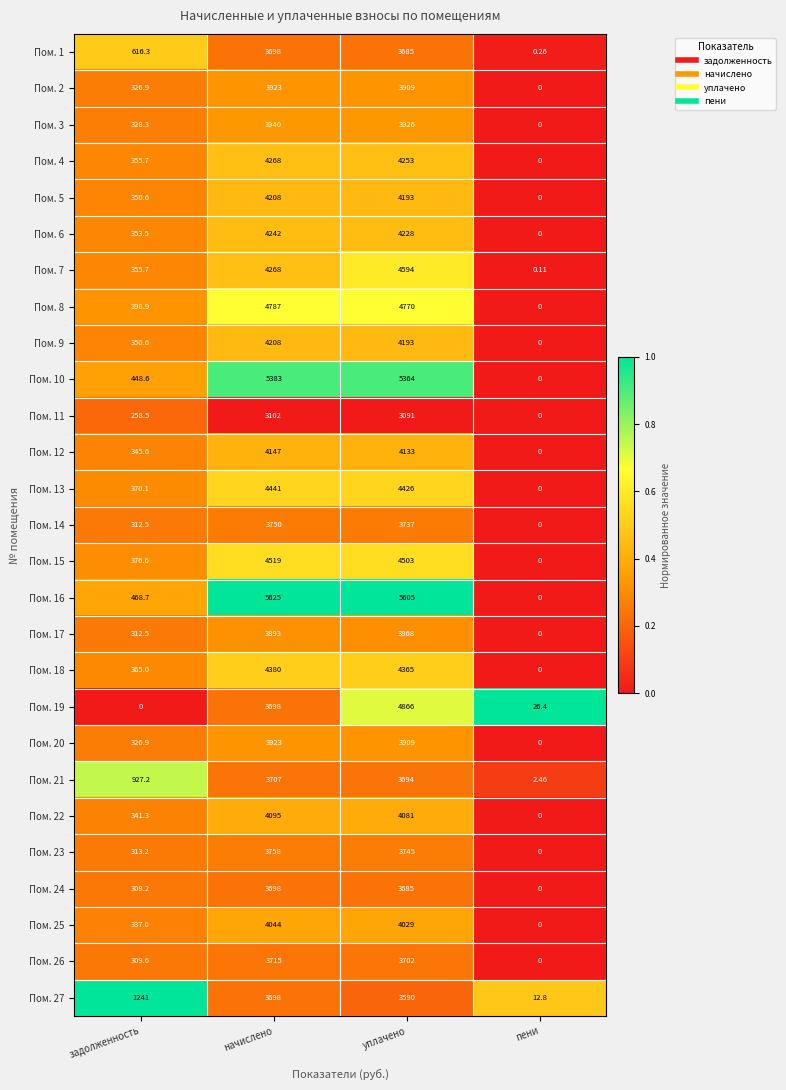

Which category has the highest value across all series?

начислено